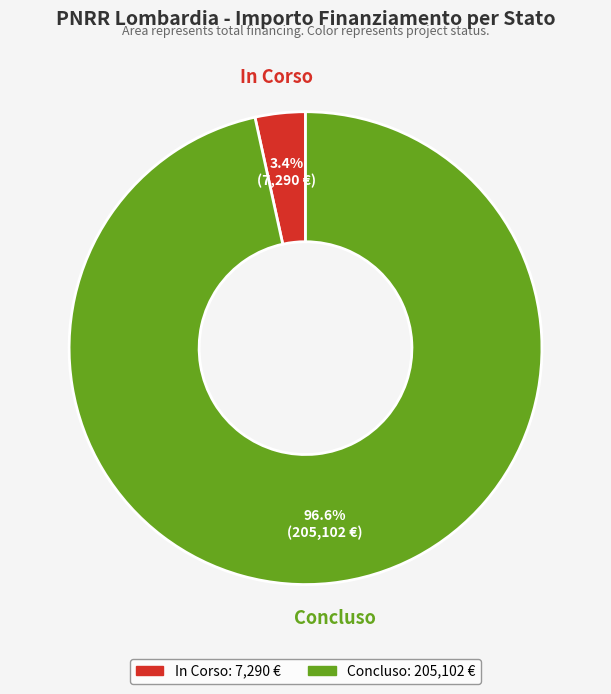

Rank the categories by value from highest to lowest.

Concluso, In Corso